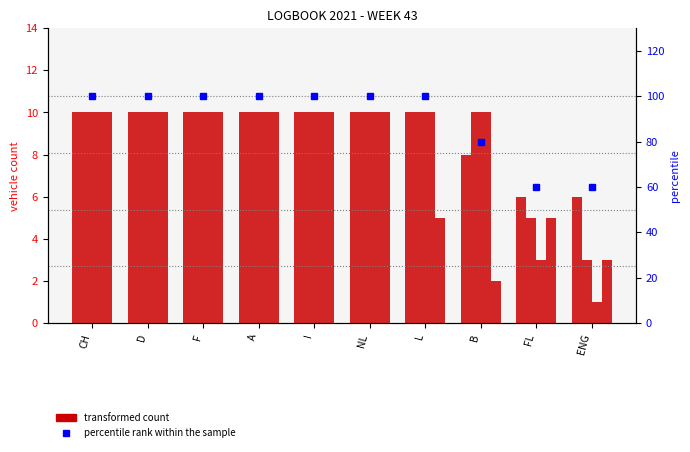

What is the label of the 5th bar from the left?

I